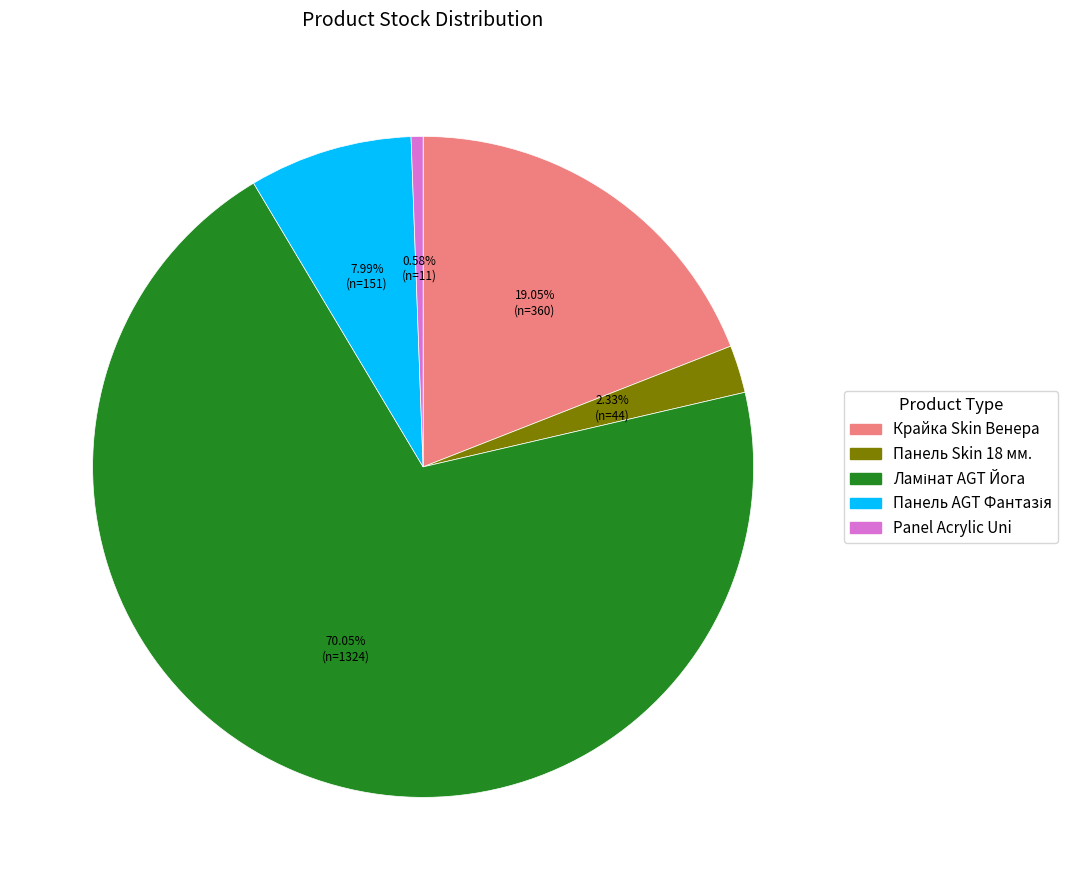

How many segments does this pie chart have?

5